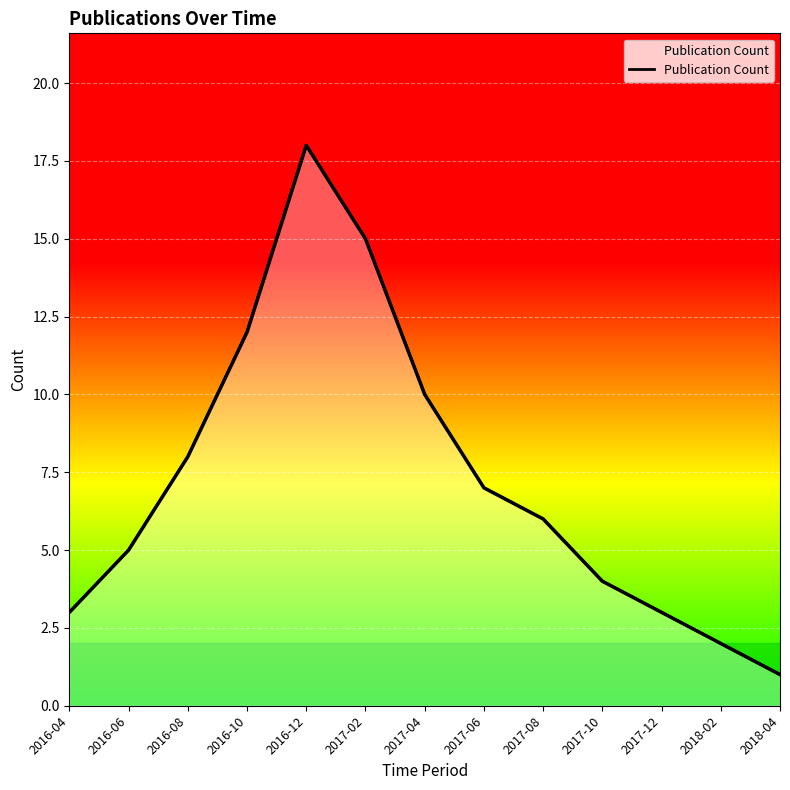

Rank the categories by value from highest to lowest.

2016-12, 2017-02, 2016-10, 2017-04, 2016-08, 2017-06, 2017-08, 2016-06, 2017-10, 2016-04, 2017-12, 2018-02, 2018-04